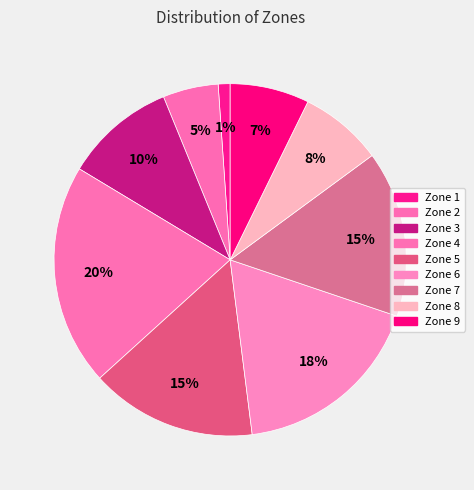

Count the number of slices in the pie.

9